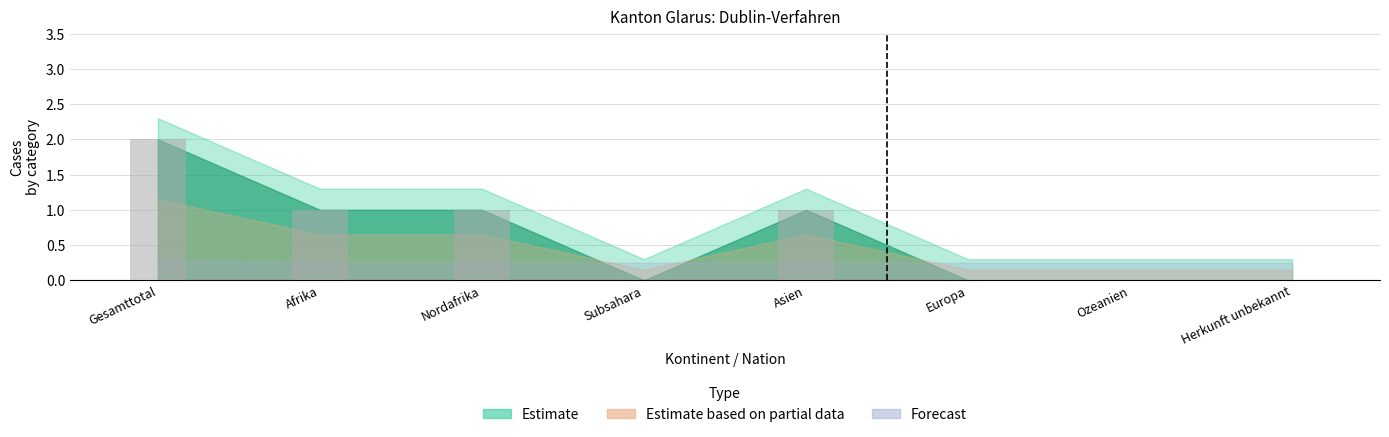

At which category does the chart reach its peak across all series?

Gesamttotal